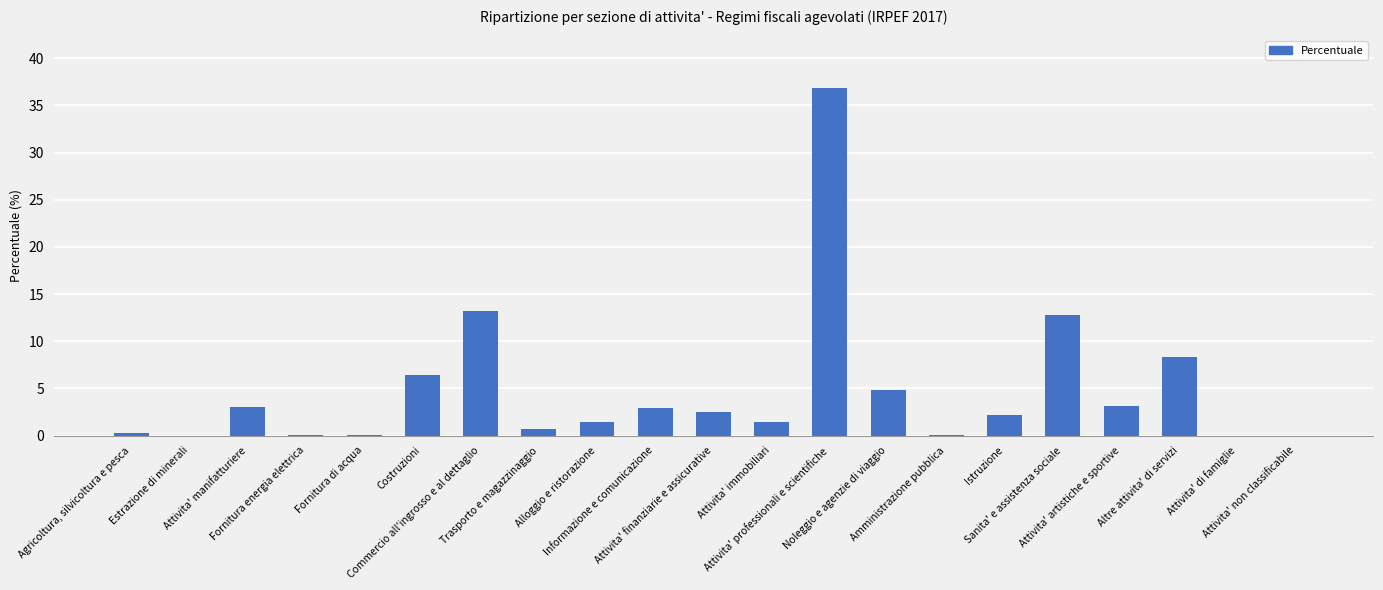

How many distinct data groups are displayed?

1